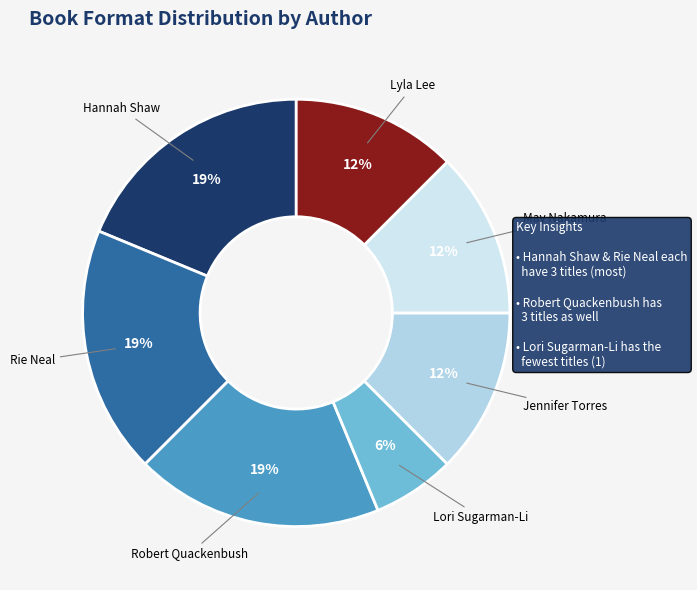

To the nearest percent, what percentage of the pie is Robert Quackenbush?

19%